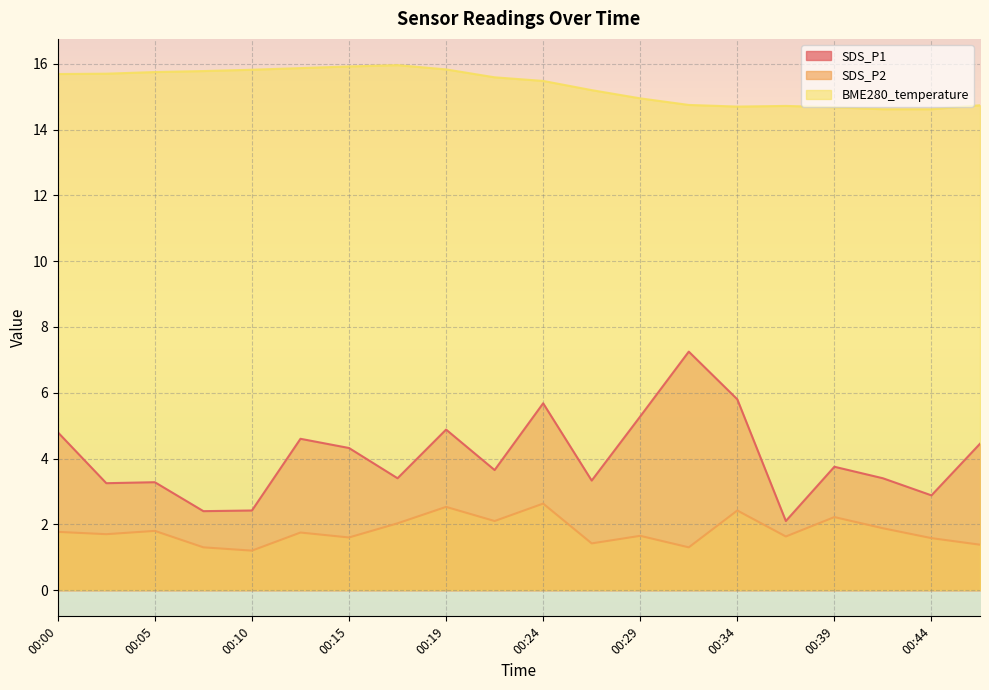

What is the spread (max minus min) of values at 00:12?

14.1